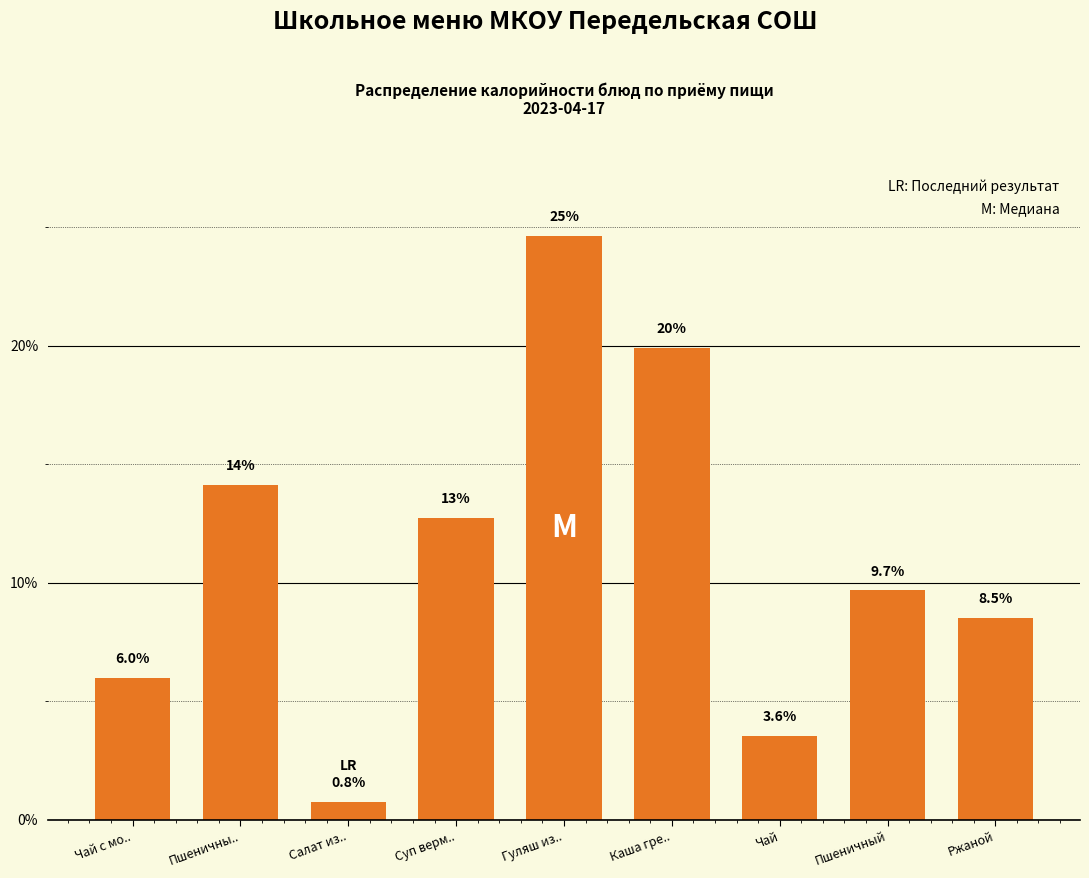

Reading left to right, transcribe all the data shown in this chart.

Чай с мо..=6.0	Пшеничны..=14.1	Салат из..=0.8	Суп верм..=12.7	Гуляш из..=24.6	Каша гре..=19.9	Чай=3.6	Пшеничный=9.7	Ржаной=8.5